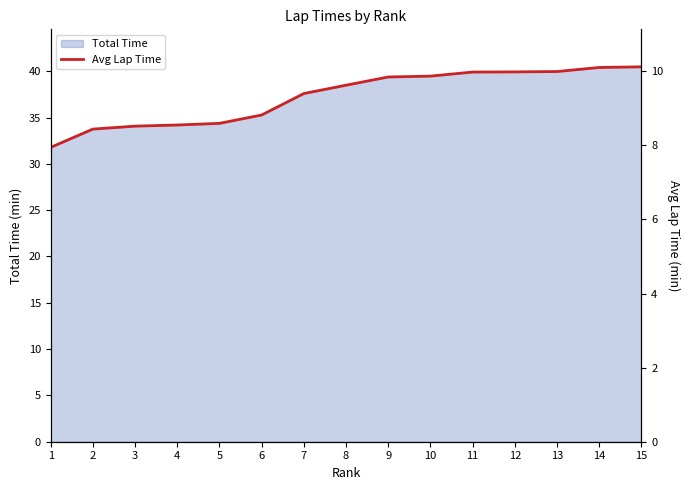

True or false: the data shows 13.5 at 9.

False